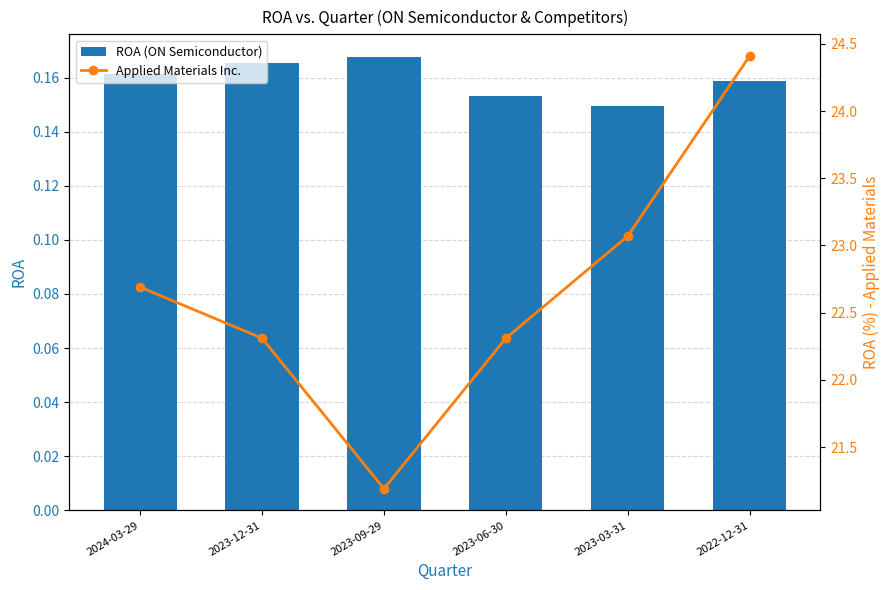

What is the value of the Applied Materials Inc. bar at the 1st from the left?

22.7